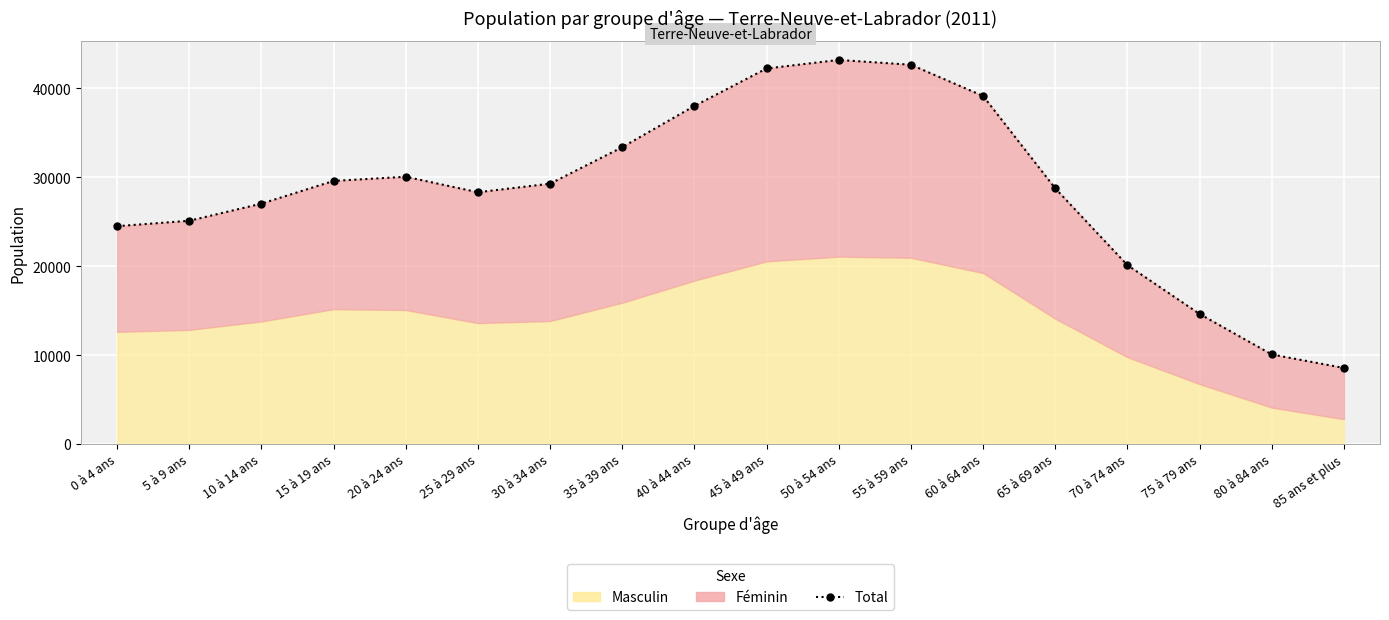

The value at 50 à 54 ans is 43185. True or false?

True